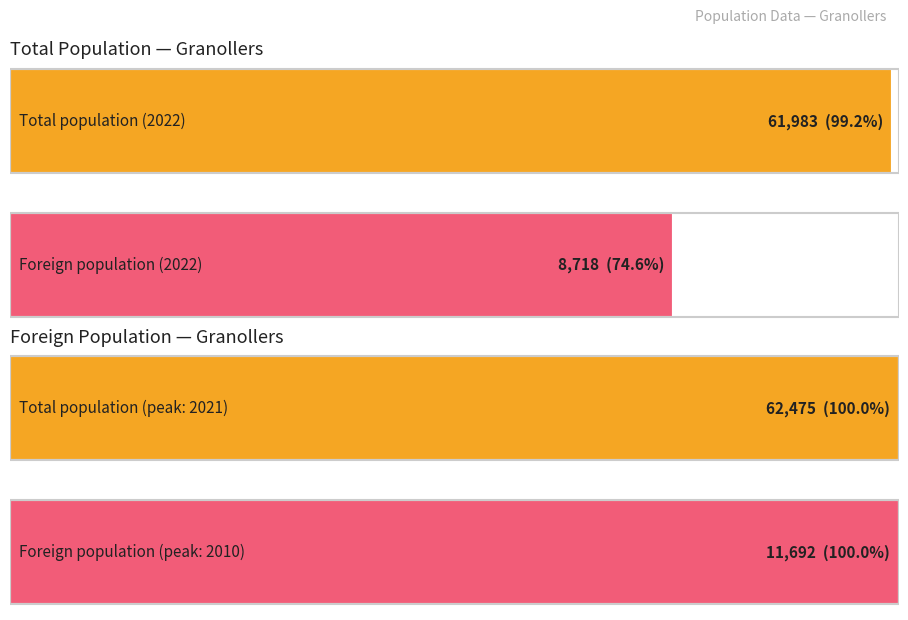

Count the number of data series in this chart.

2